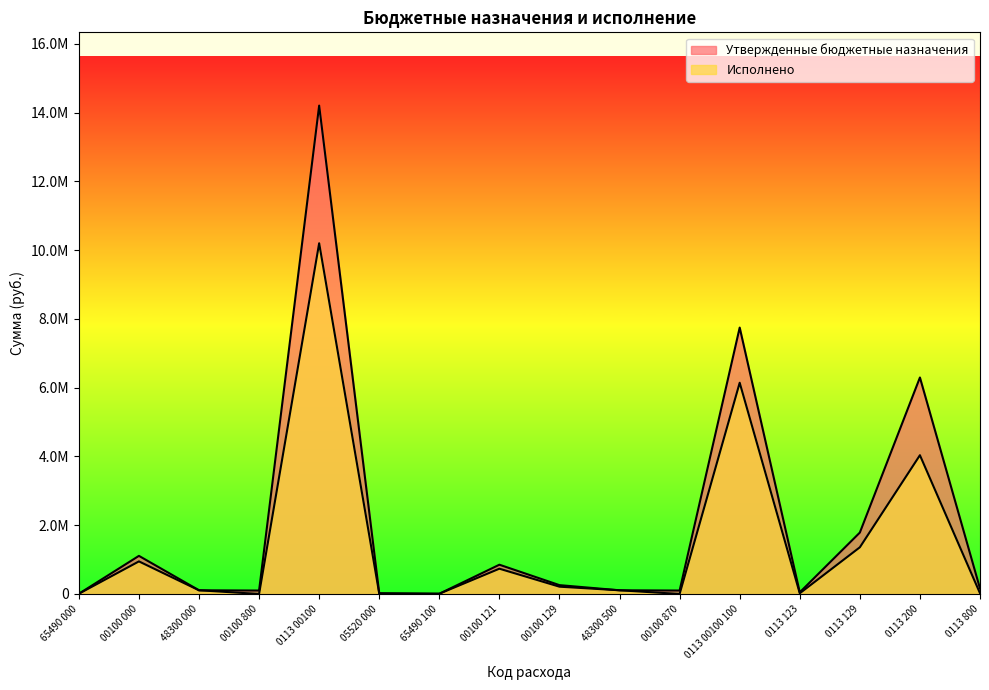

Reading right to left, transcribe all the data shown in this chart.

Утвержденные бюджетные назначения: 0113 800=160000.0	0113 200=6297148.0	0113 129=1786223.0	0113 123=48000.0	0113 00100 100=7748868.0	00100 870=100000.0	48300 500=107456.0	00100 129=257123.0	00100 121=851400.0	65490 100=6579.0	05520 000=21000.0	0113 00100=14206016.0	00100 800=100000.0	48300 000=107456.0	00100 000=1108523.0	65490 000=6579.0
Исполнено: 0113 800=21100.0	0113 200=4036770.7	0113 129=1357893.2	0113 123=19500.0	0113 00100 100=6144622.2	00100 870=0.0	48300 500=107456.0	00100 129=212218.4	00100 121=735375.7	65490 100=6579.0	05520 000=13110.0	0113 00100=10202492.9	00100 800=0.0	48300 000=107456.0	00100 000=947594.1	65490 000=6579.0